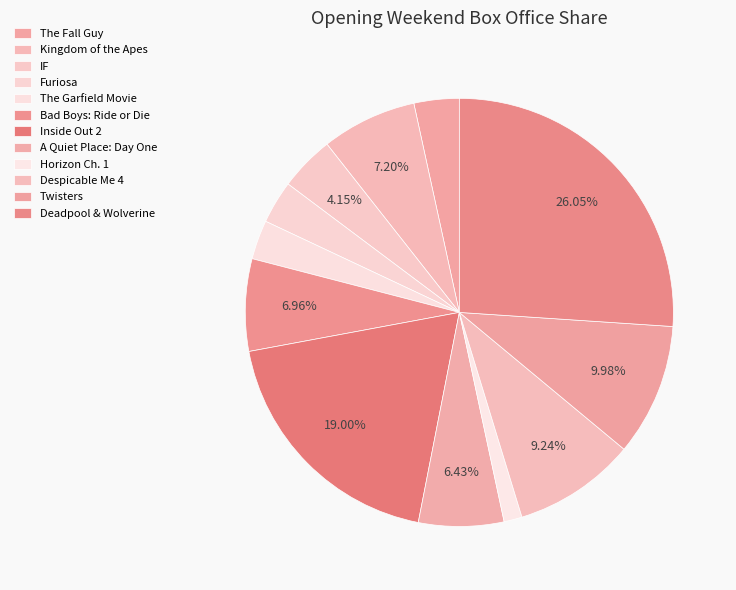

Which category has the biggest portion of the pie?

Deadpool & Wolverine